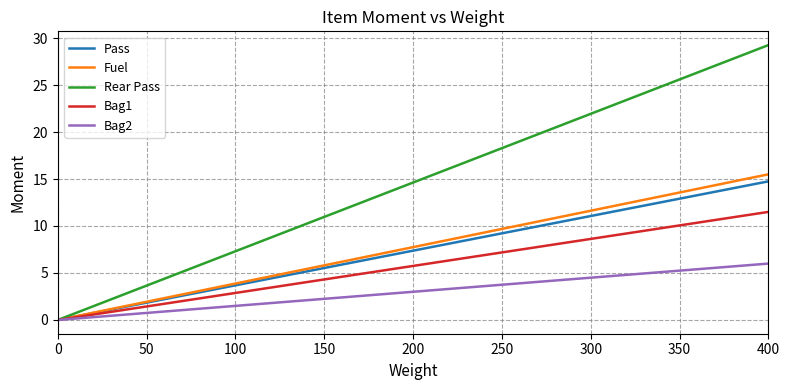

What is the average value of the Pass series?

7.4